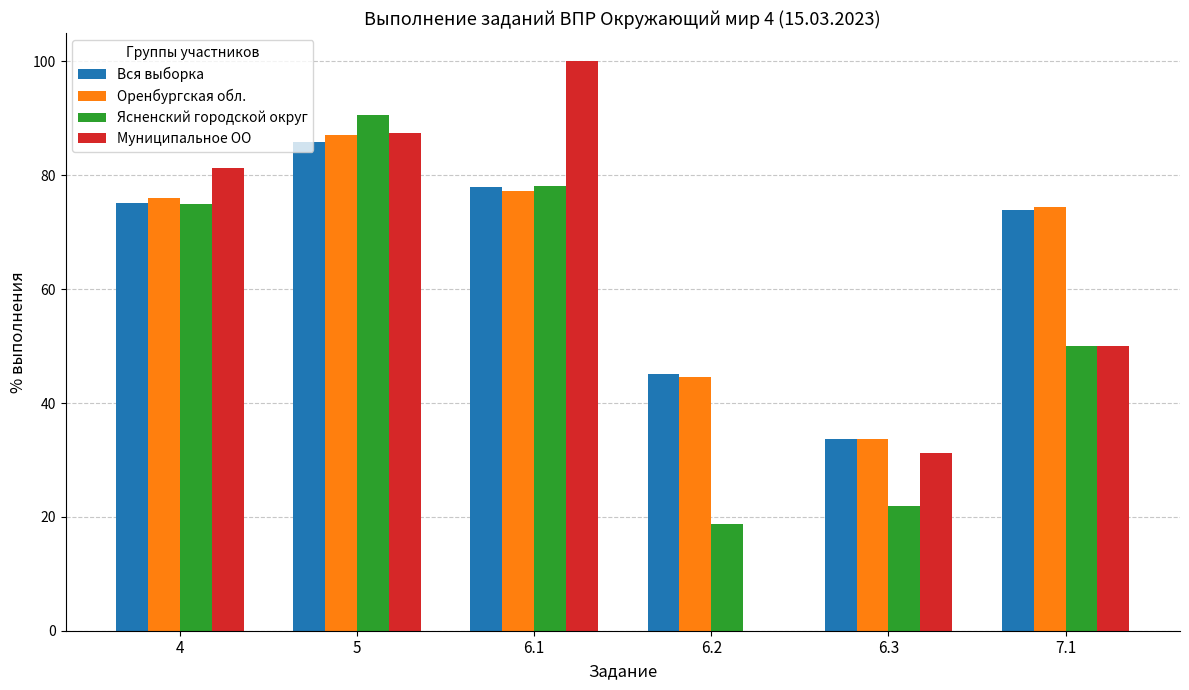

What is the sum of the Оренбургская обл. values at 4 and 6.1?

153.2